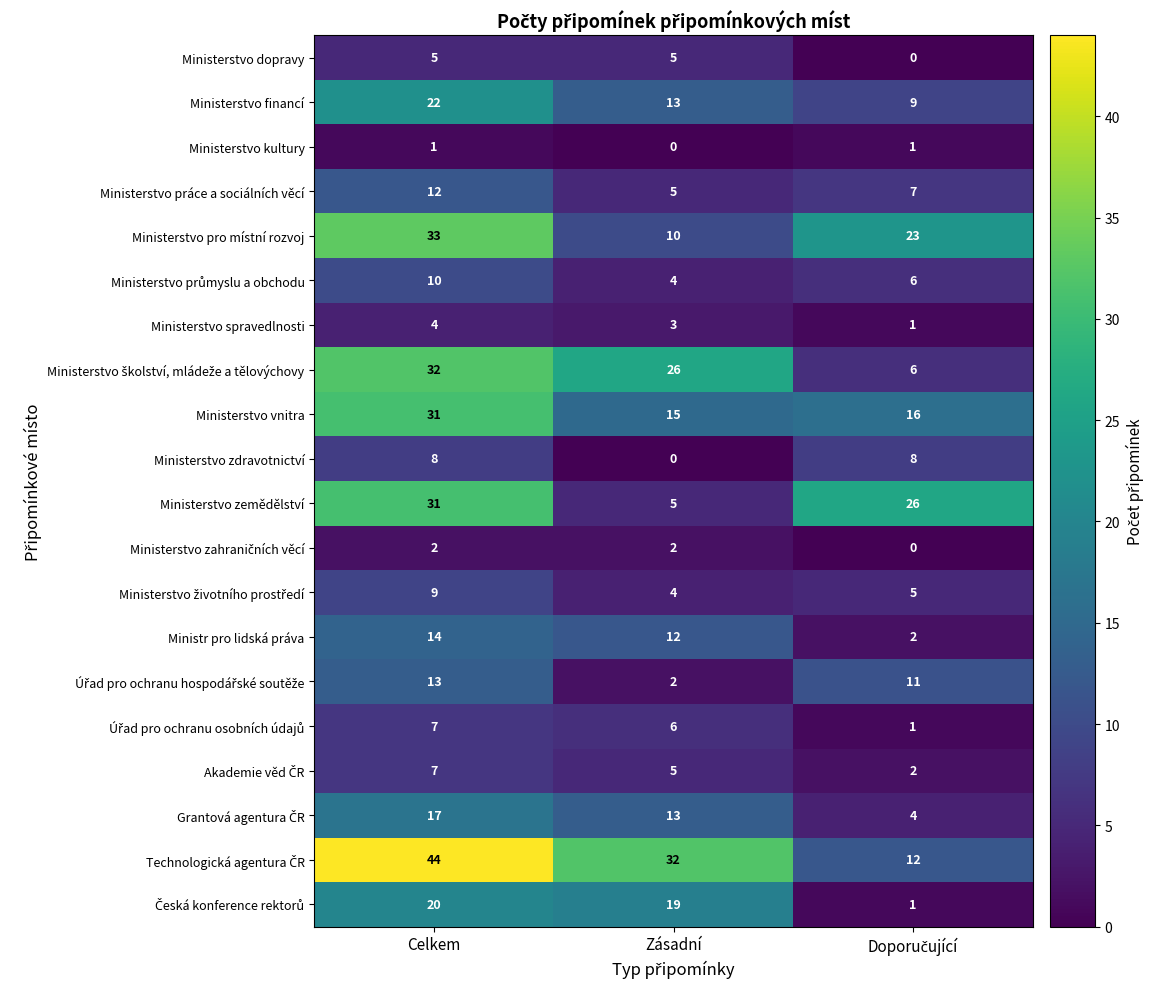

At which category is the sum across all series the highest?

Celkem